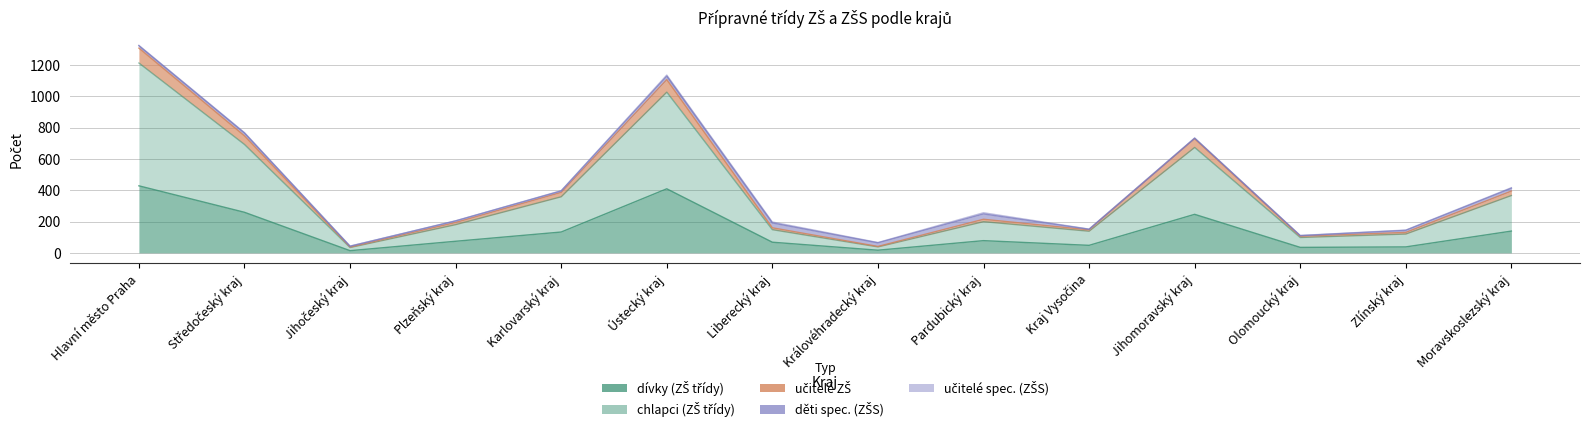

True or false: učitelé ZŠ has a value of 798.9 at Hlavní město Praha.

False